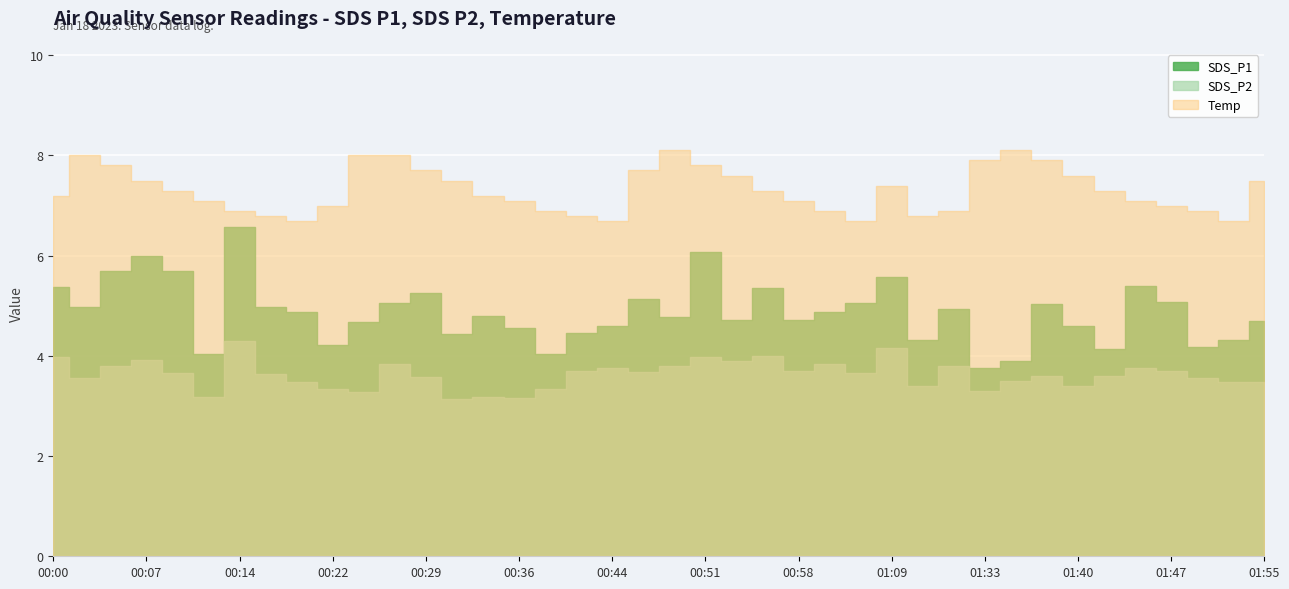

True or false: SDS_P2 has more than 0 points higher than both neighbors.

True